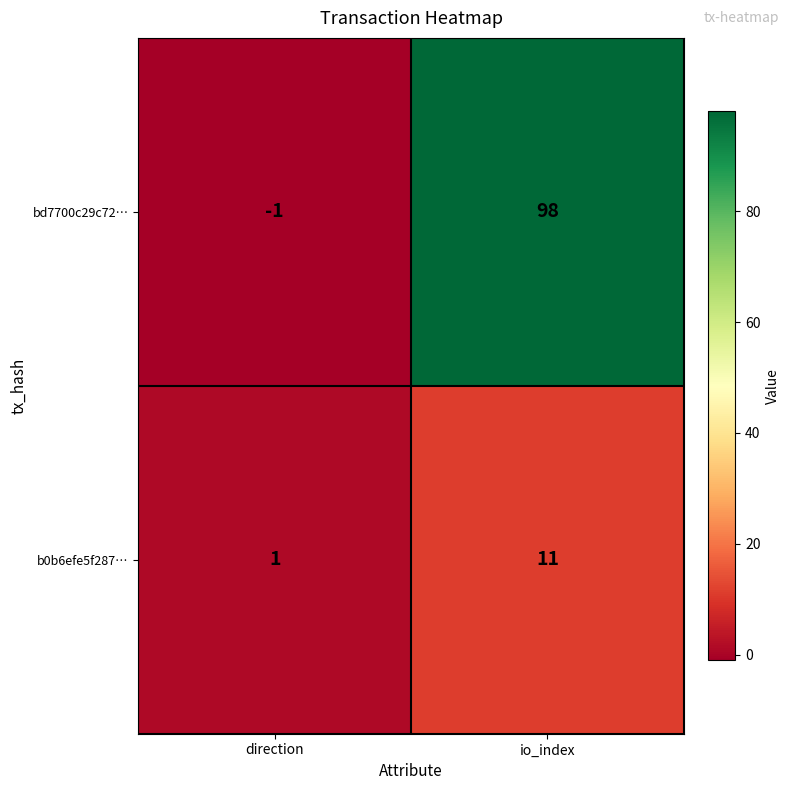

Which series changed the most between direction and io_index?

bd7700c29c72…